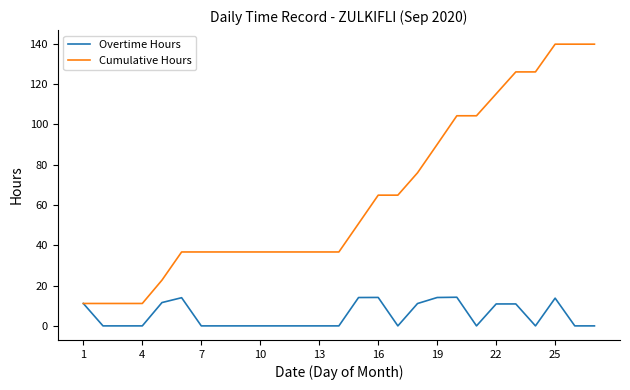

What are all the series names shown in the legend?

Overtime Hours, Cumulative Hours